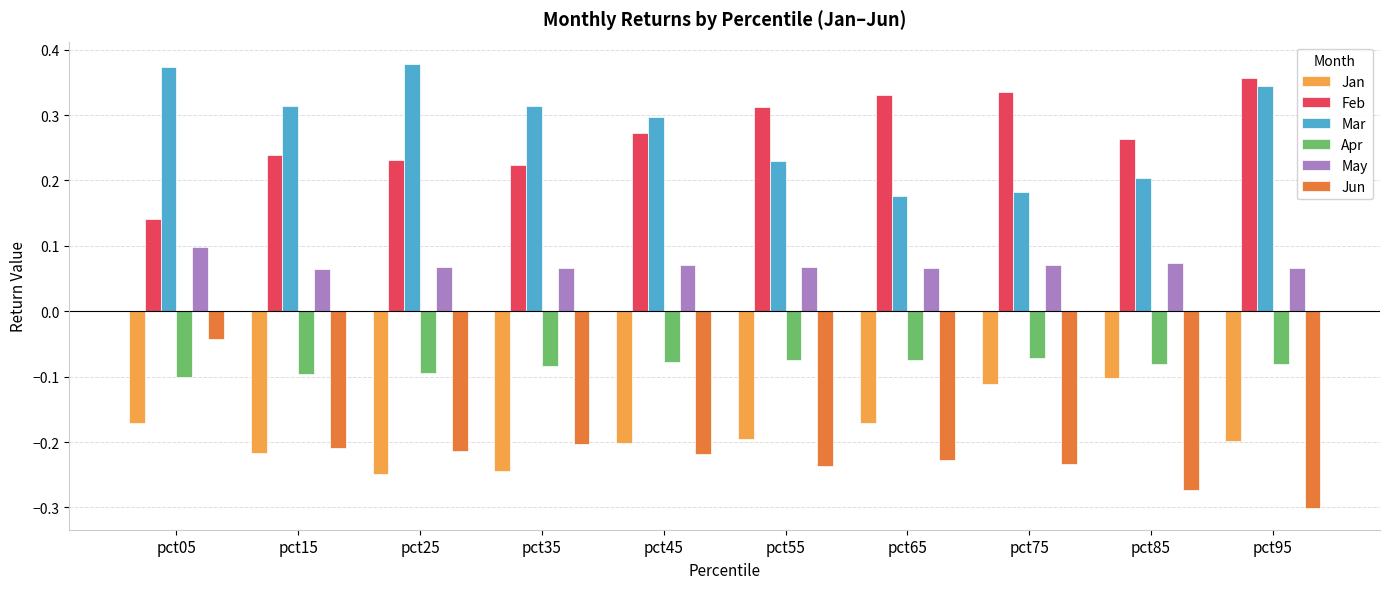

What is the sum of the Feb values at pct95 and pct85?

0.6